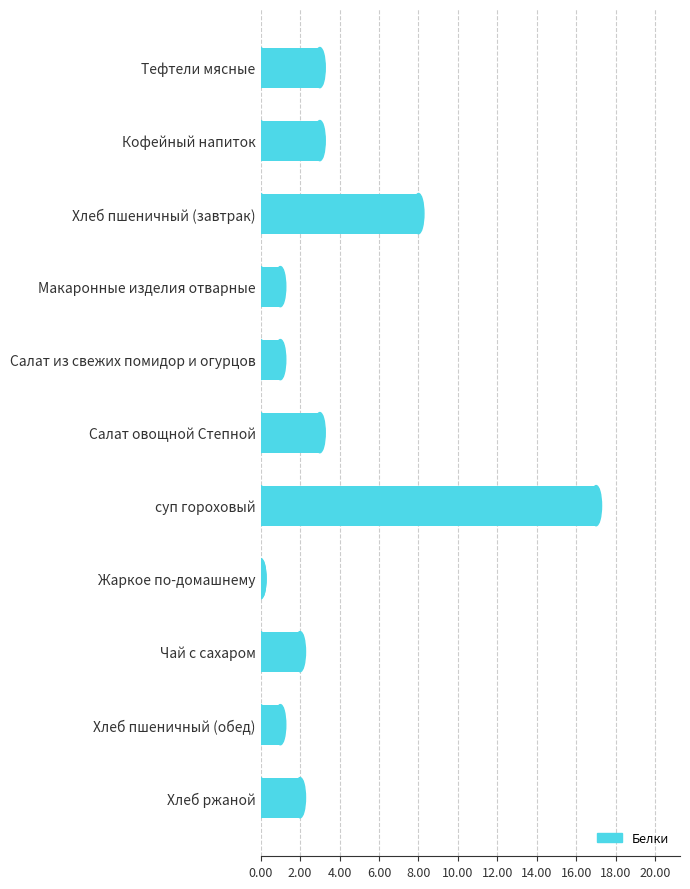

What is the sum of the values at Кофейный напиток and Салат из свежих помидор и огурцов?

4